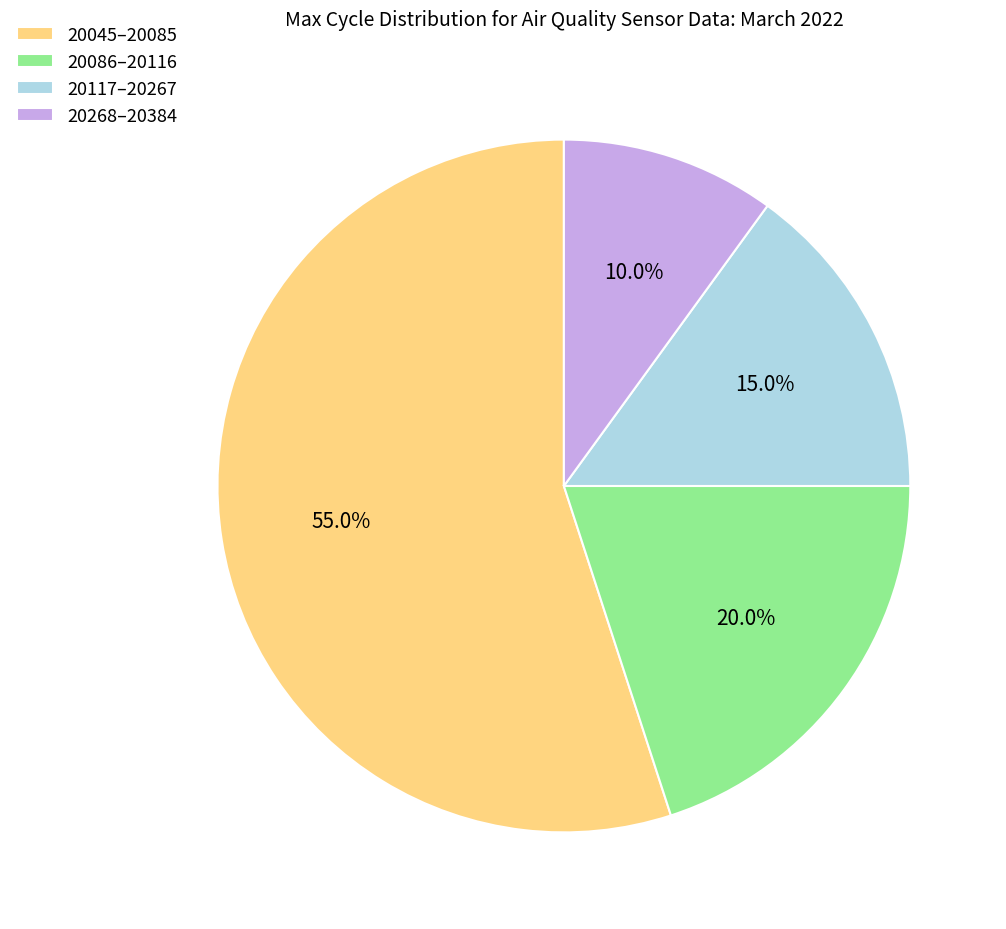

Which category accounts for the majority?

20045–20085